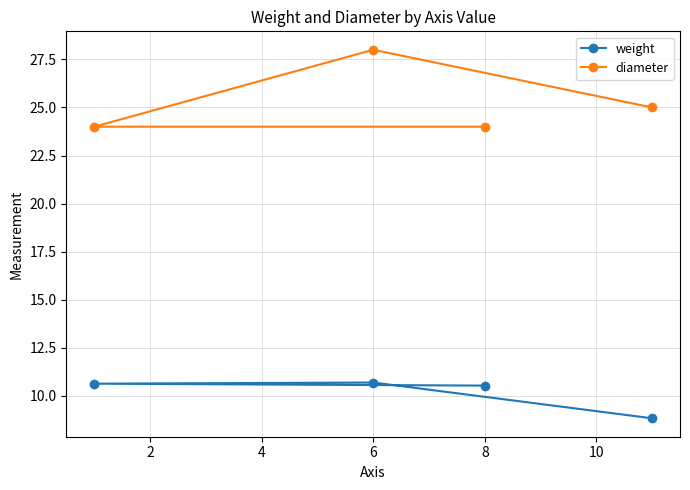

Which series has the largest total across all categories?

diameter